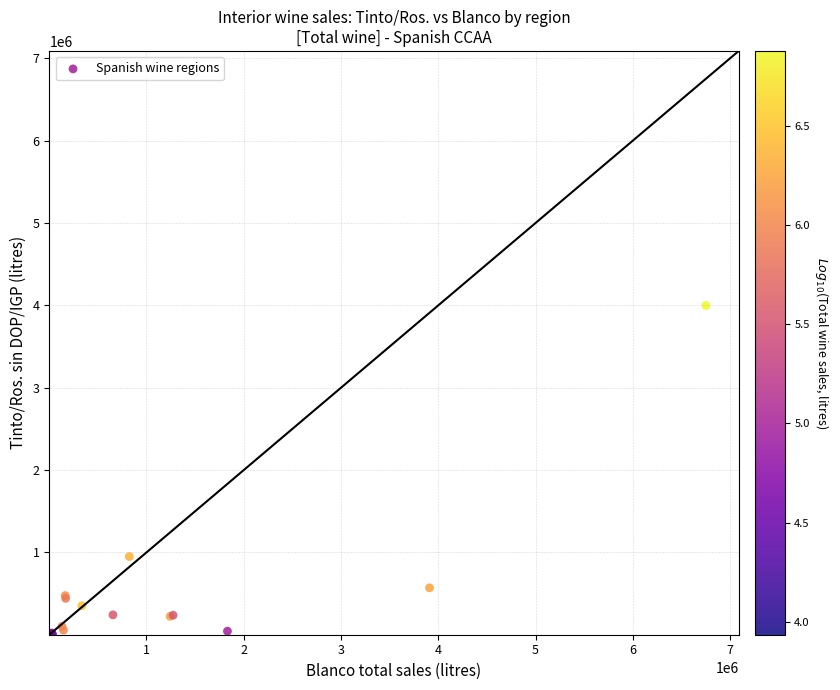

What Y value in the scatter plot is closest to 2000521?

950594